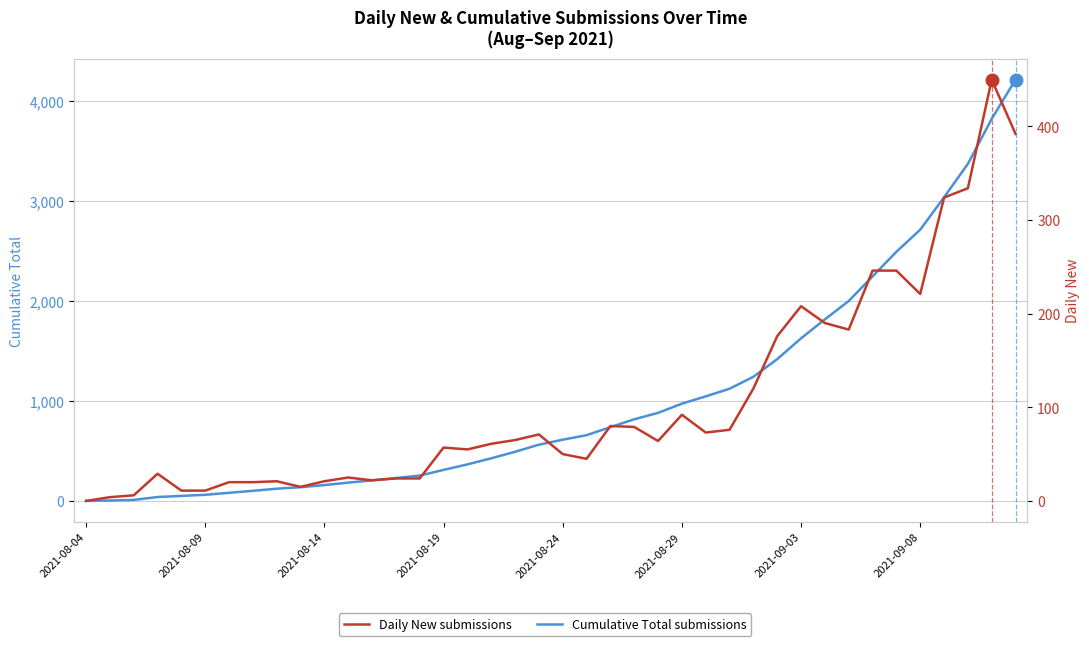

True or false: Daily New and Cumulative Total cross at least once.

False